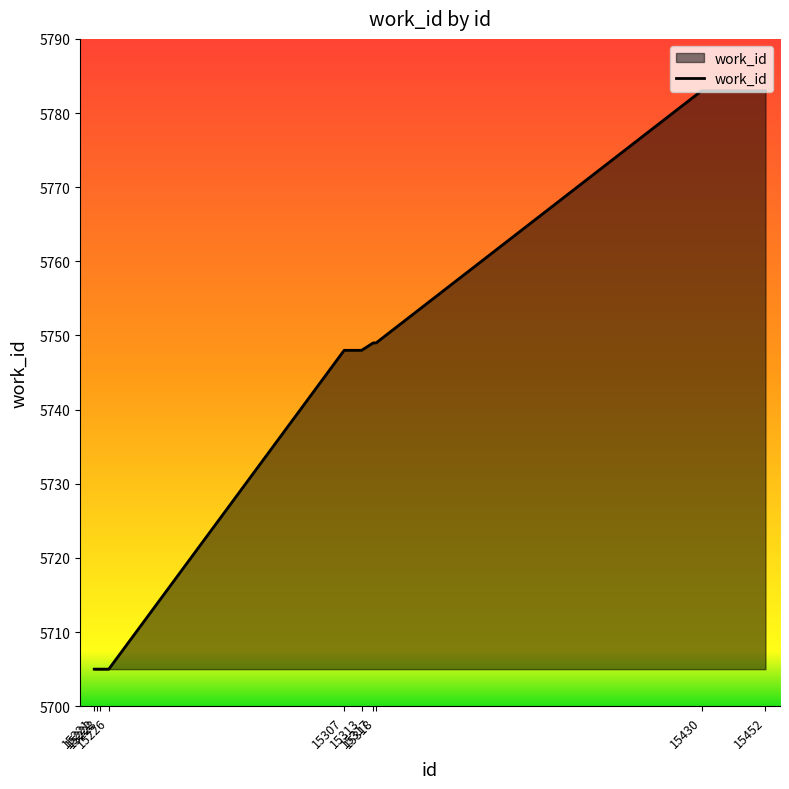

What is the sum of all values?

57380